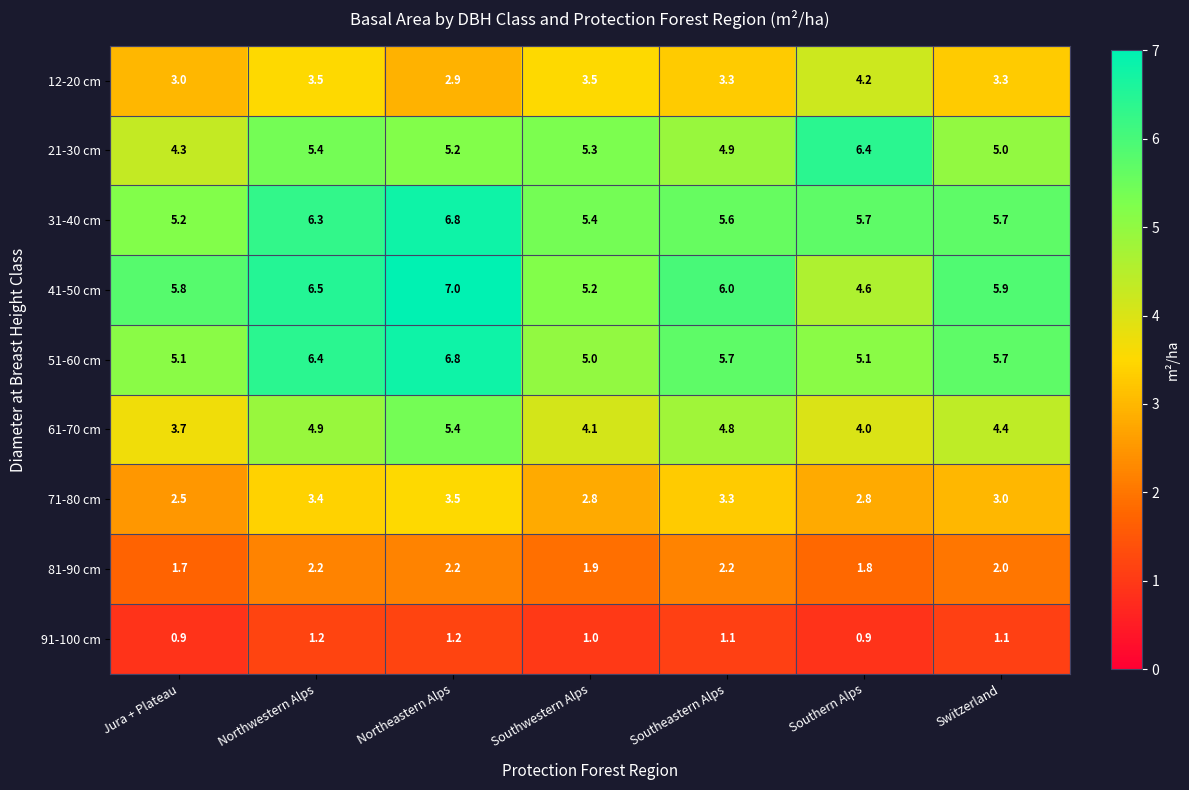

The value of 81-90 cm at Southwestern Alps is 0.9. True or false?

False